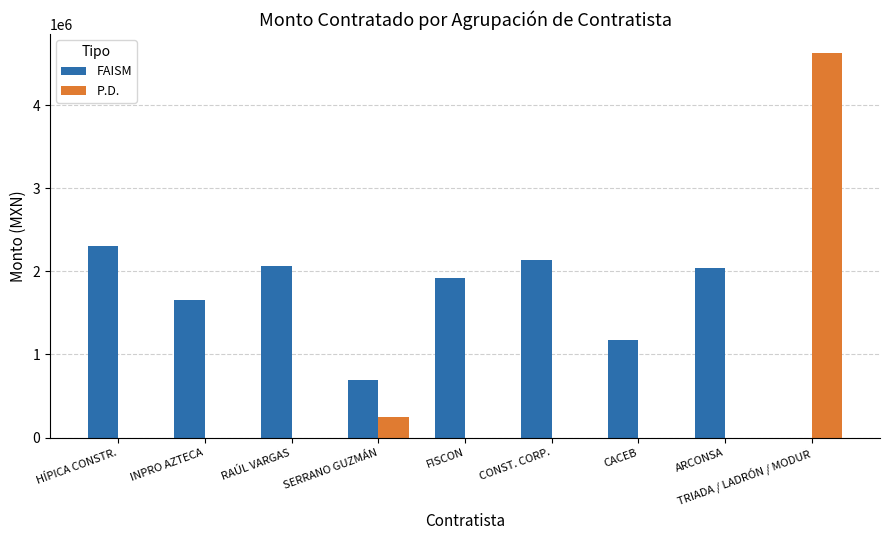

What is the maximum value for P.D.?

4623395.3